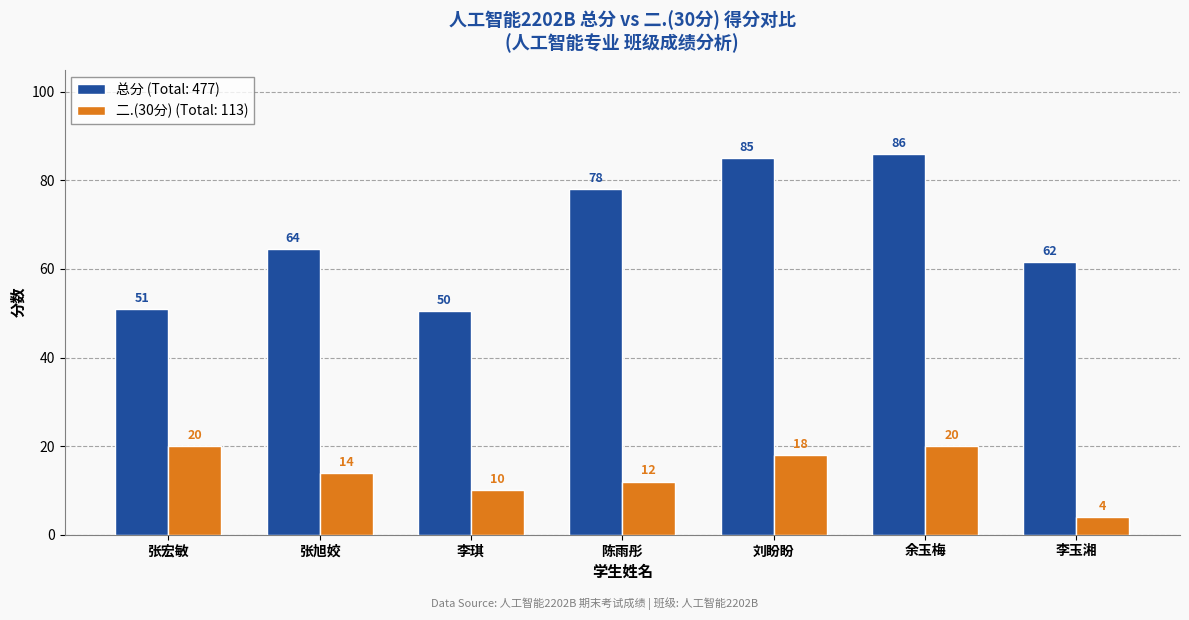

What is the minimum value for 总分 (Total: 477)?

50.5